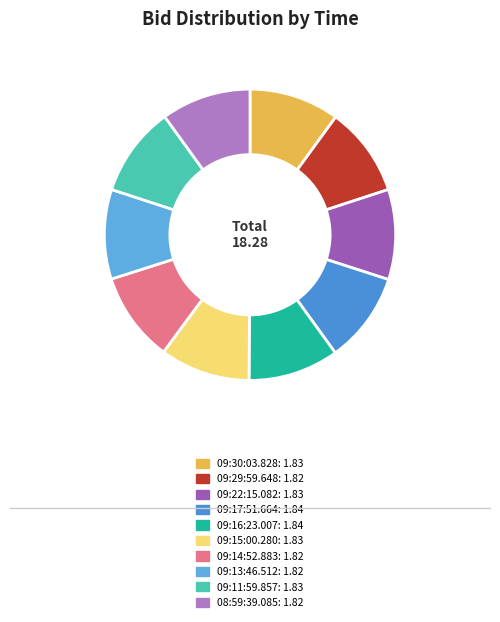

To the nearest percent, what portion does 09:15:00.280 represent?

10%